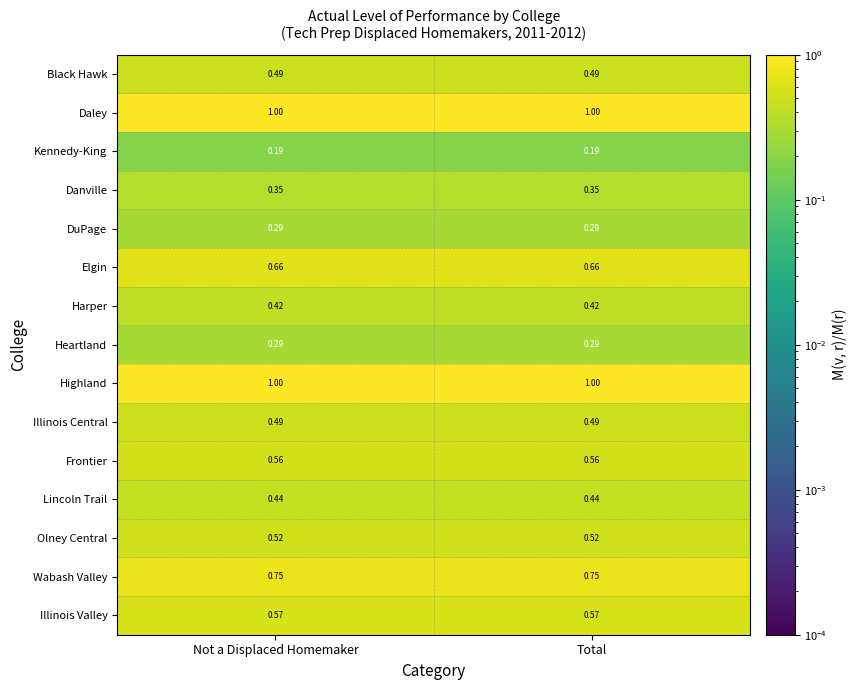

How many series are shown in this chart?

15